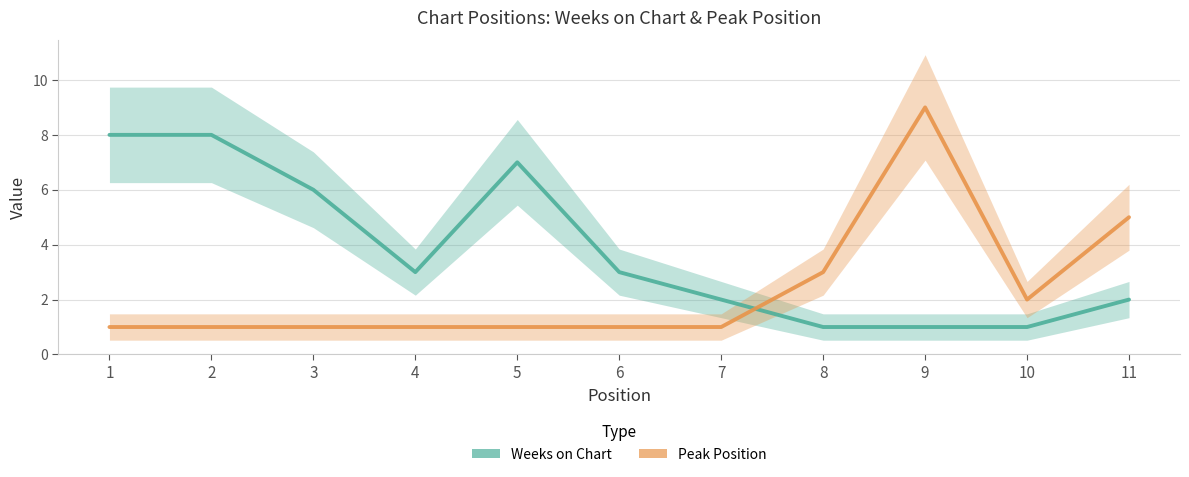

How many values in the Peak Position series exceed 1?

4